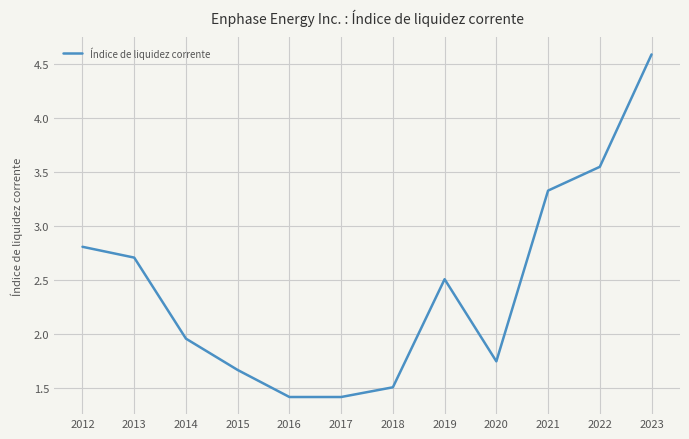

The value at 2018 is 2.7. True or false?

False